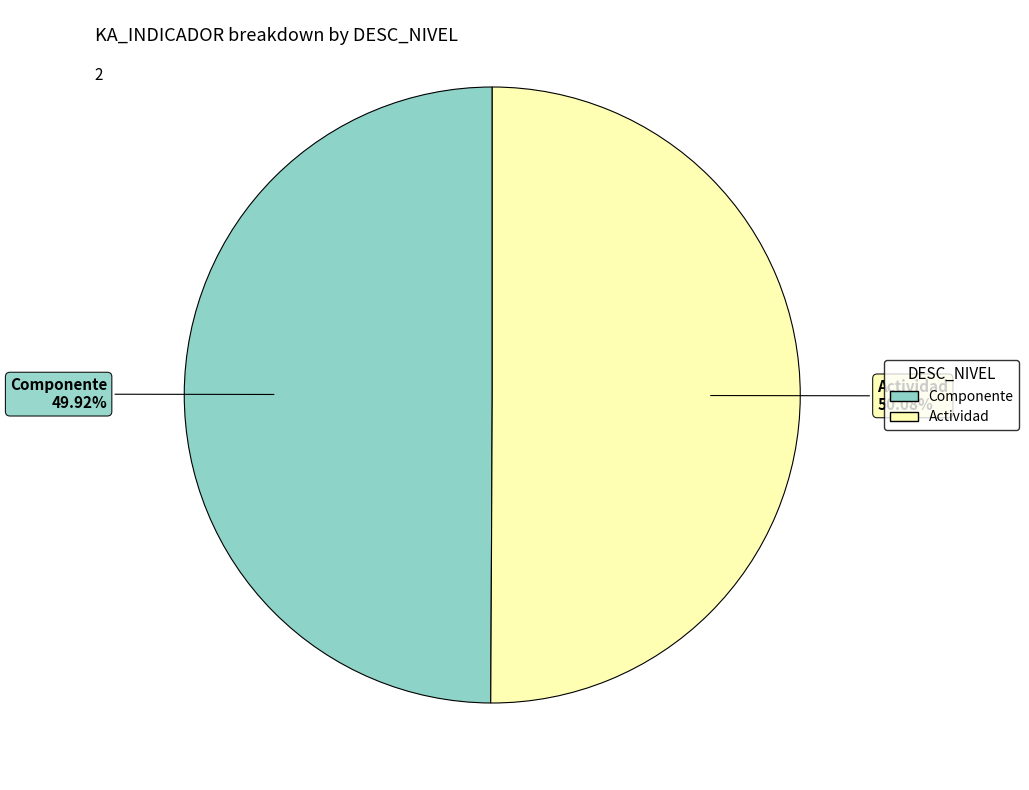

How many slices are in this pie chart?

2